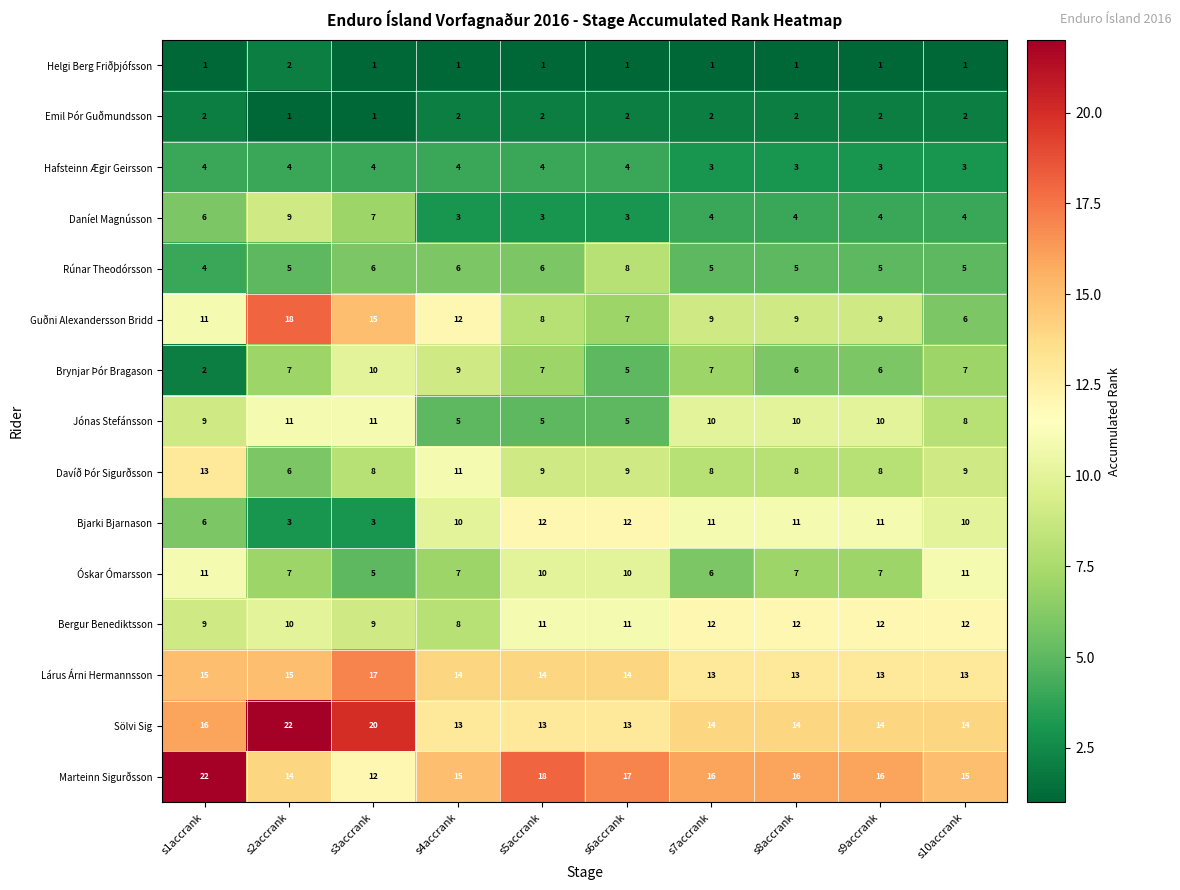

What is the difference between the maximum and minimum values in the Davíð Þór Sigurðsson series?

7